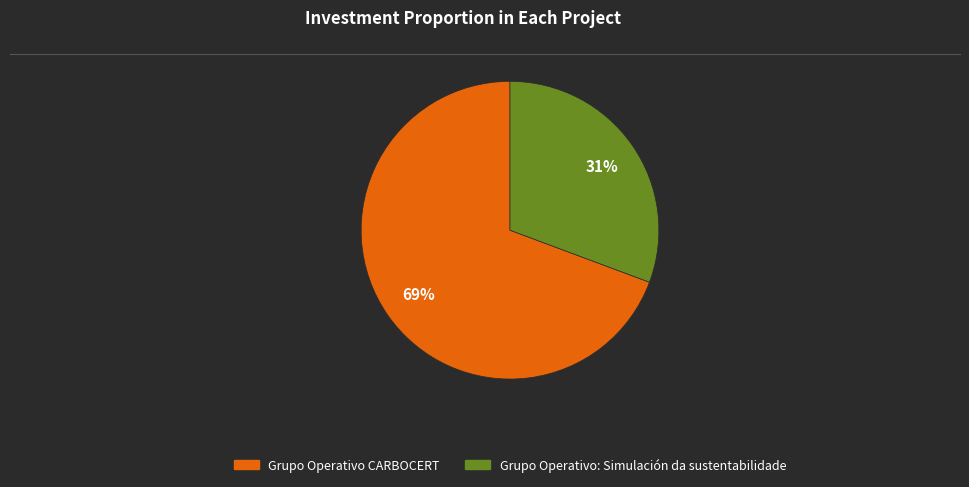

Do Grupo Operativo CARBOCERT and Grupo Operativo: Simulación da sustentabilidade together represent more than half of the pie?

Yes